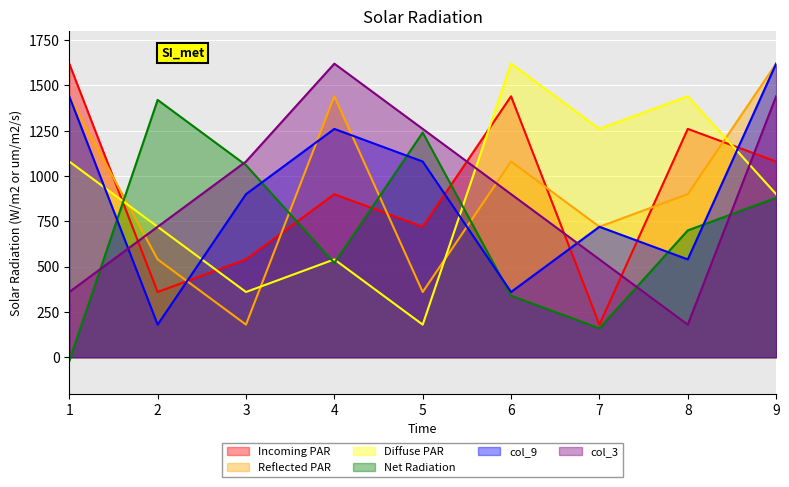

How many col_9 values are between 540 and 1260?

5